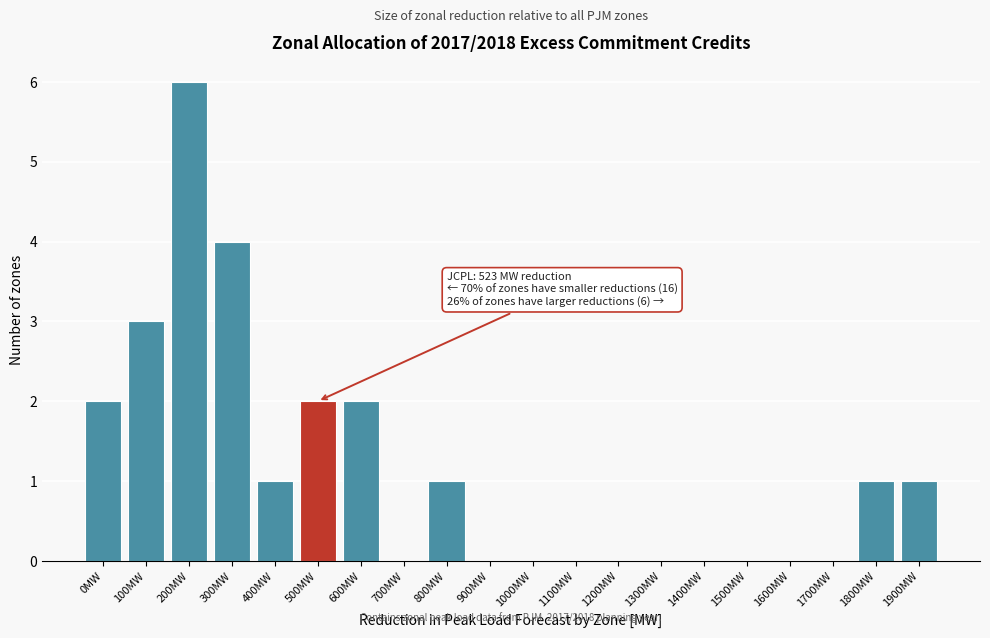

Reading left to right, transcribe all the data shown in this chart.

0MW=2	100MW=3	200MW=6	300MW=4	400MW=1	500MW=2	600MW=2	700MW=0	800MW=1	900MW=0	1000MW=0	1100MW=0	1200MW=0	1300MW=0	1400MW=0	1500MW=0	1600MW=0	1700MW=0	1800MW=1	1900MW=1